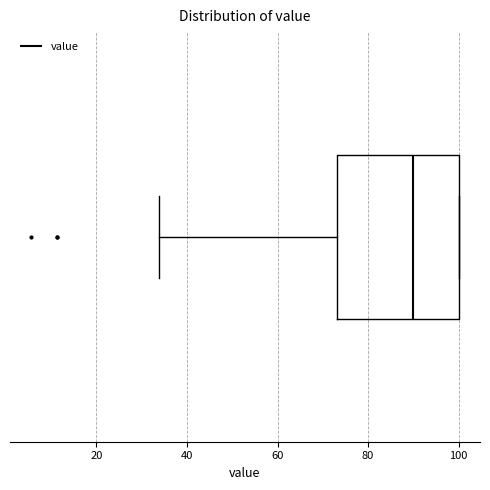

Read this box plot against the x-axis: the position of the median line, the range covered by the box, and the ends of both whiskers. The values are not printed on the chart, so give them approximately, as read against the axis.

median 90, box 74 to 100, whiskers 34 to 100